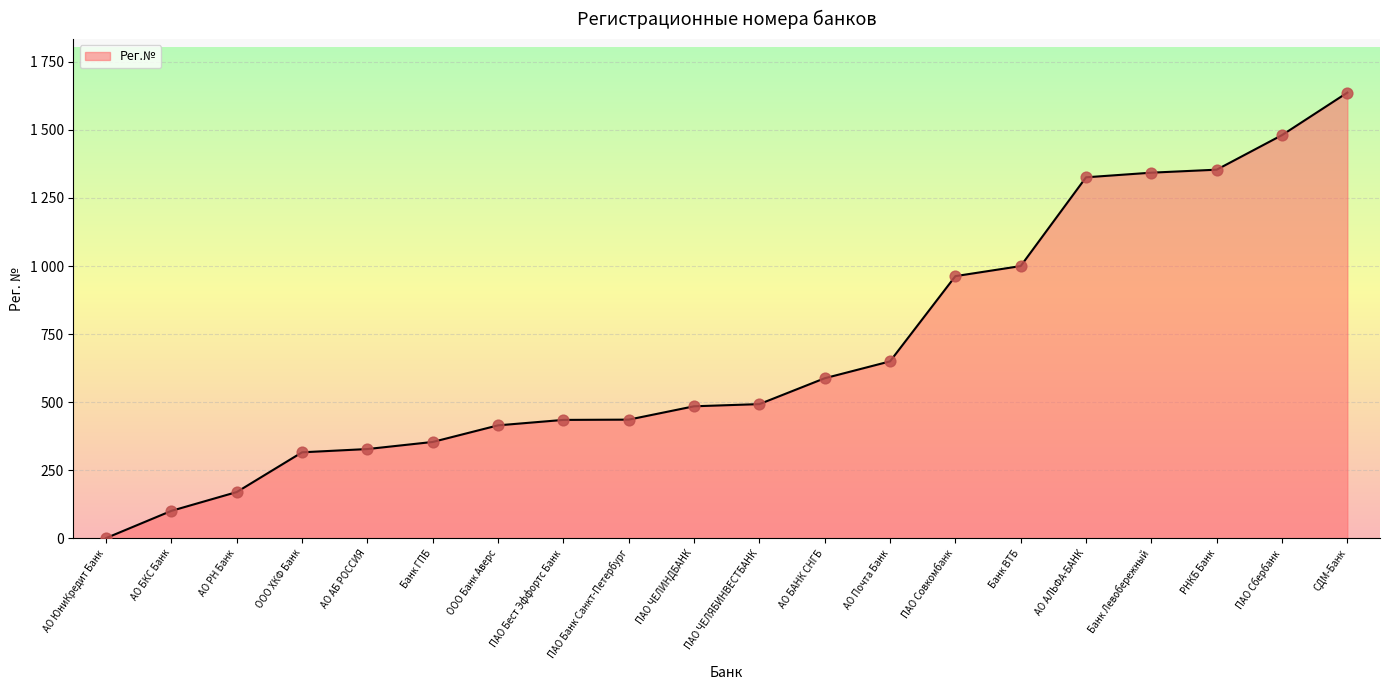

Between РНКБ Банк and АО АБ РОССИЯ, which is larger?

РНКБ Банк